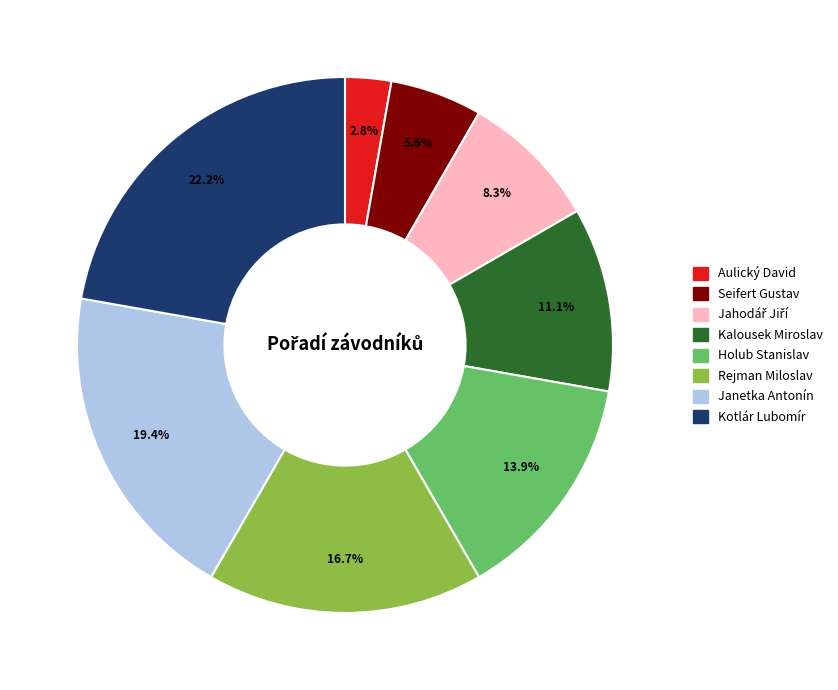

Approximately how many times larger is the value at Janetka Antonín compared to Rejman Miloslav?

1.2